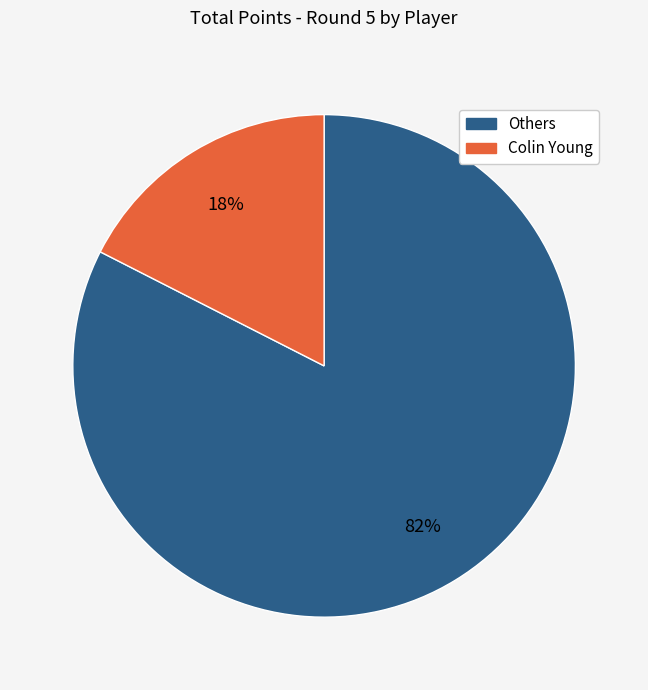

To the nearest percent, what is the average slice percentage?

50%